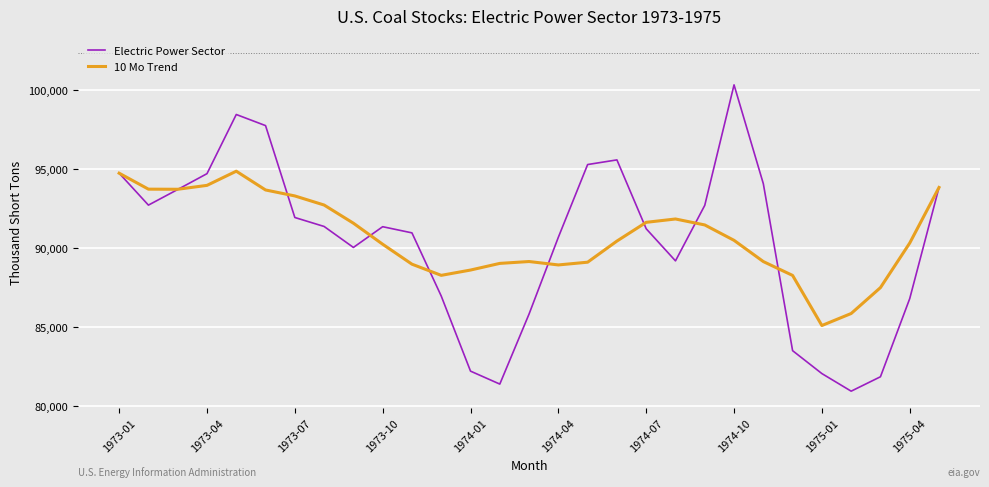

List the series in order of their peak value, lowest first.

10 Mo Trend, Electric Power Sector